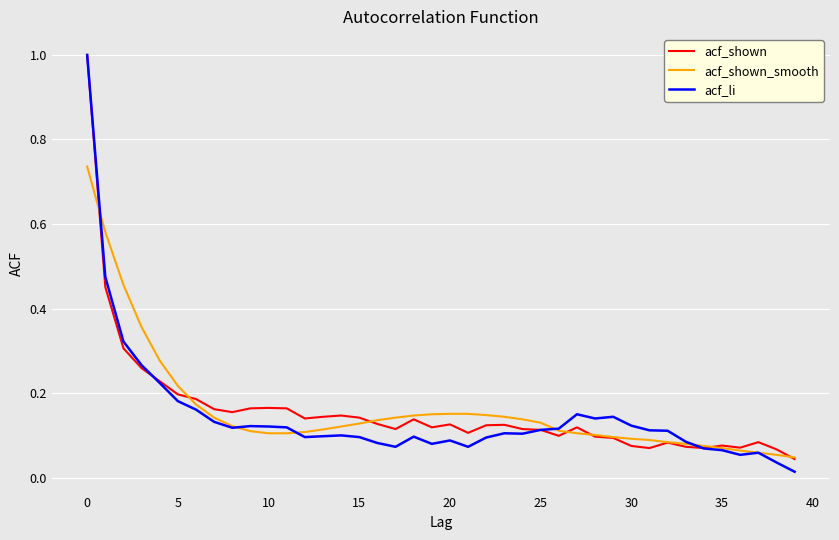

What is the maximum value for acf_li?

1.0